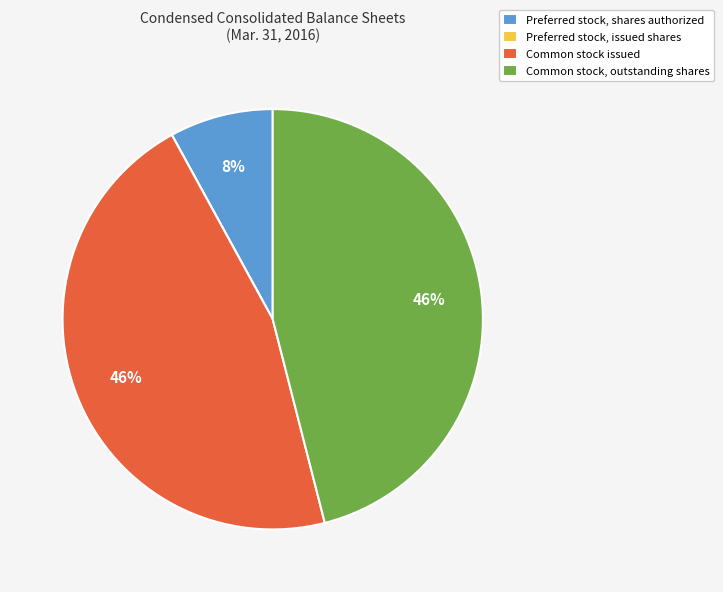

What is the ratio of the value at Common stock issued to the value at Preferred stock, shares authorized?

5.8